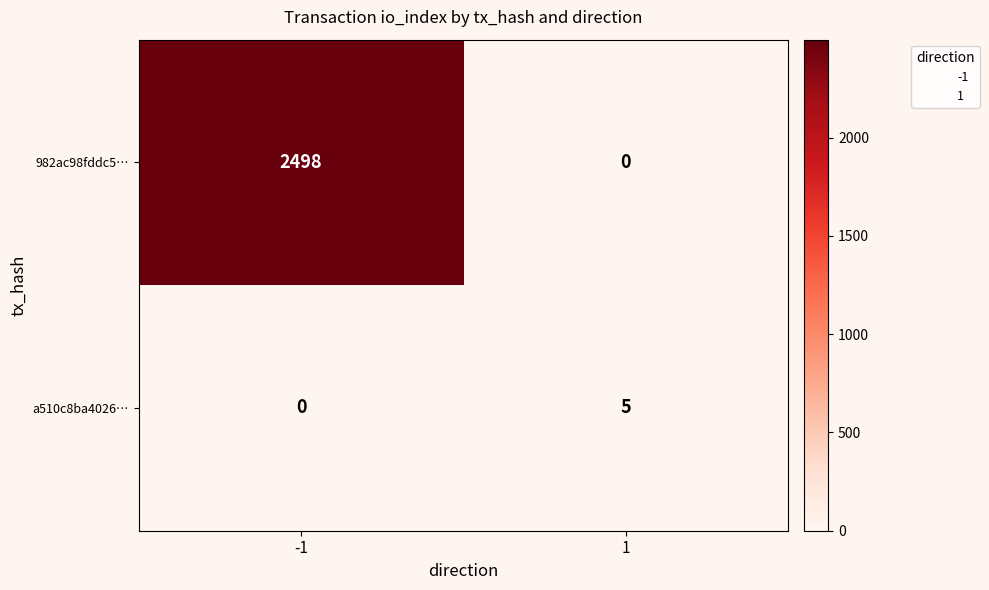

Is it true that 982ac98fddc5… equals 1155 at -1?

False